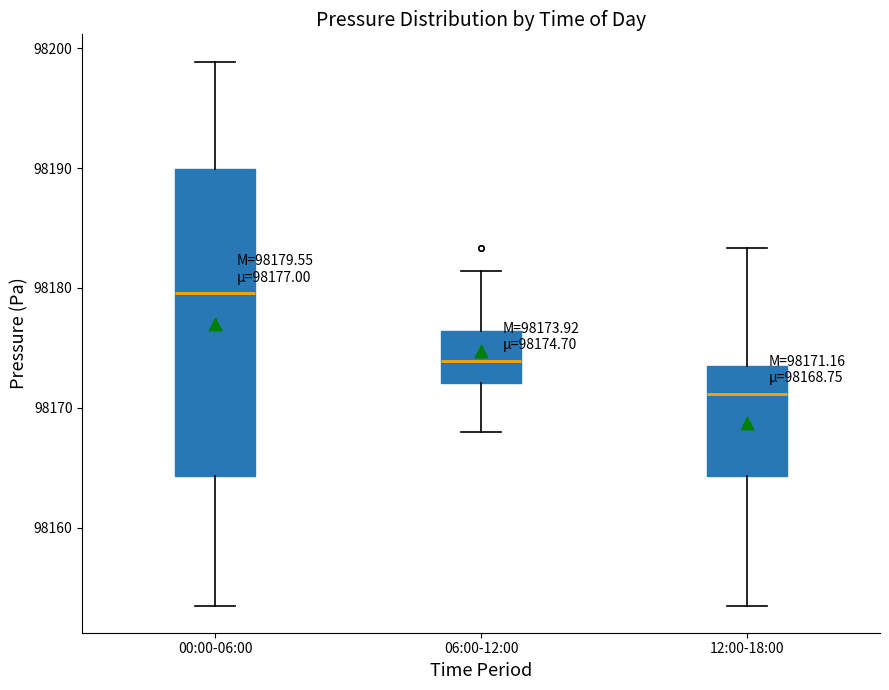

Comparing the boxes themselves (not the whiskers), which one is the tallest?

00:00-06:00